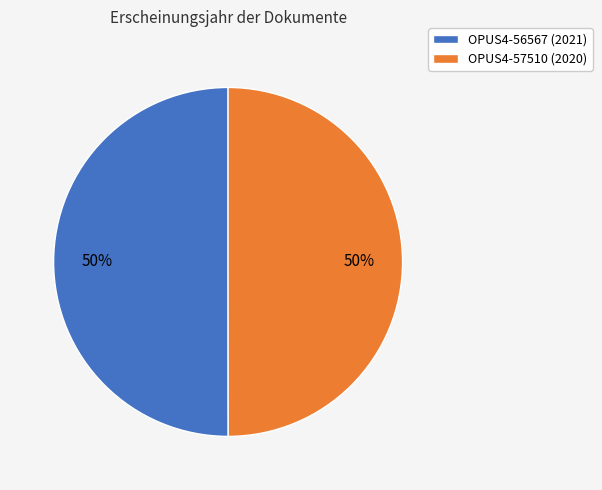

Do OPUS4-56567 (2021) and OPUS4-57510 (2020) together represent more than half of the pie?

Yes